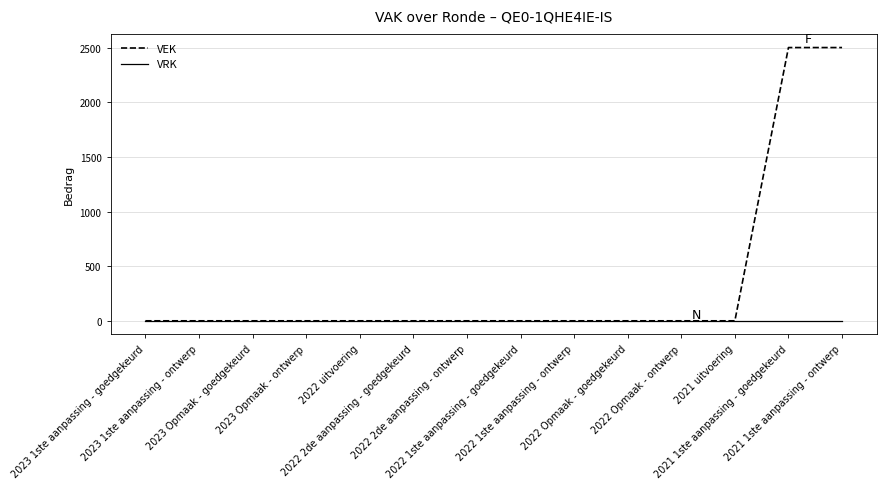

Which series has the widest spread of values?

VEK